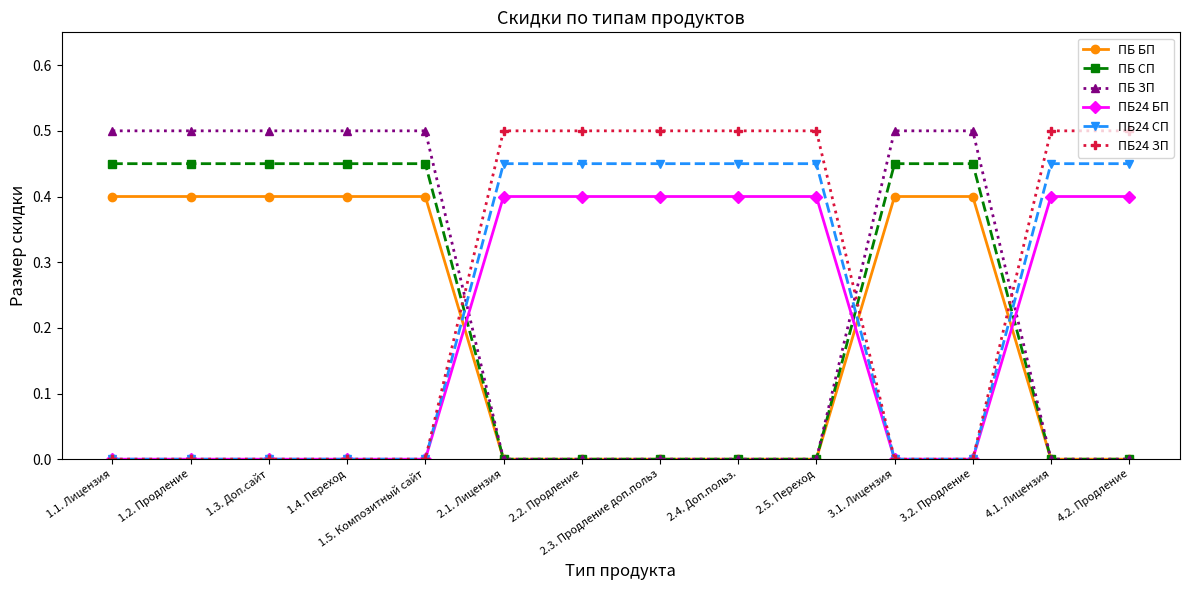

Which series ends up on top after the final intersection of ПБ ЗП and ПБ24 СП?

ПБ24 СП